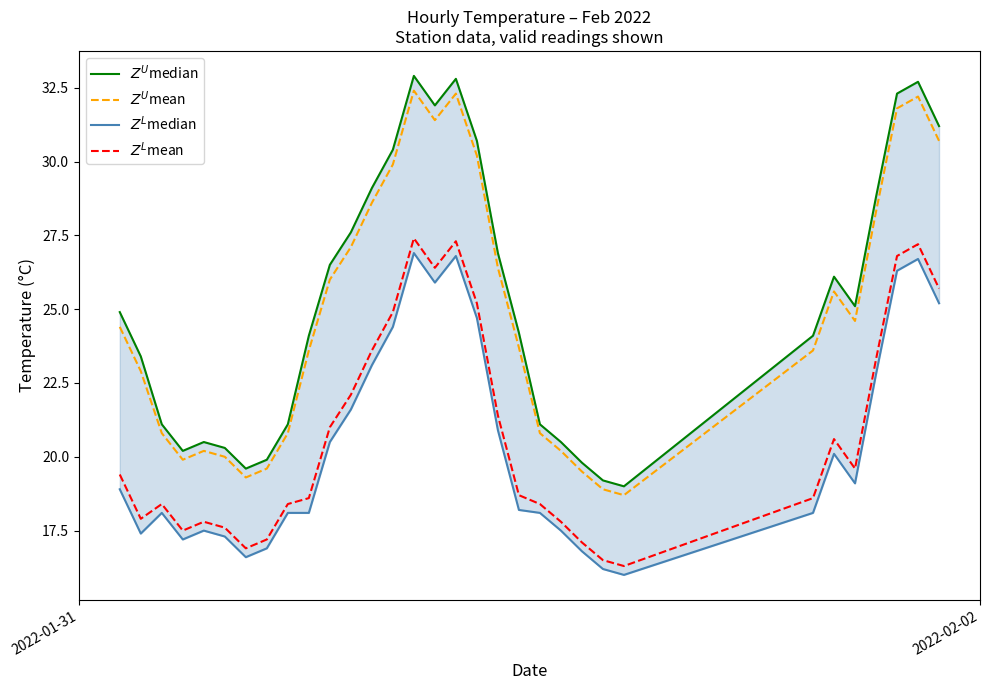

At how many categories does at least one series exceed 26?

14